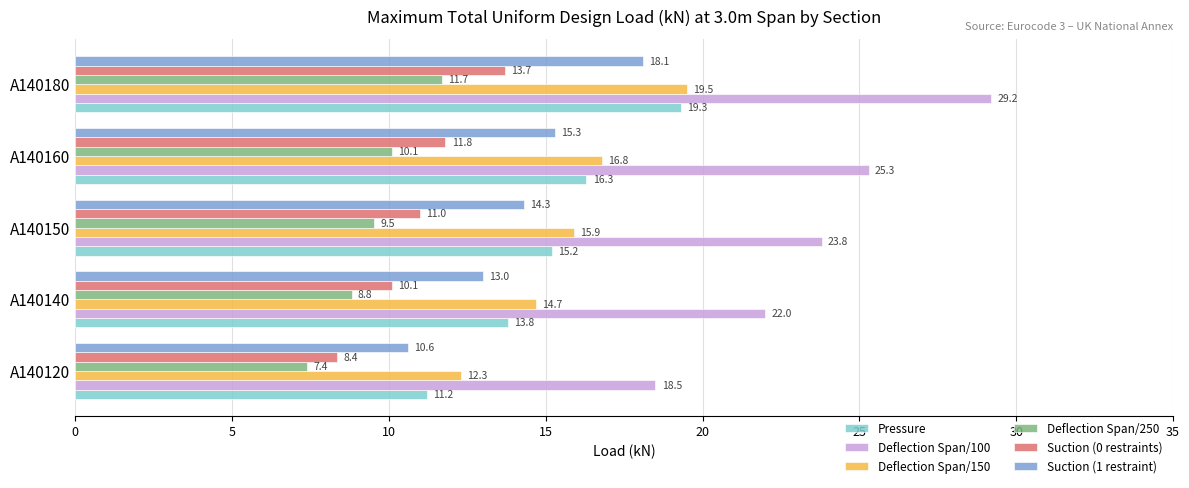

The Pressure series shows 19.3 at A140180. True or false?

True